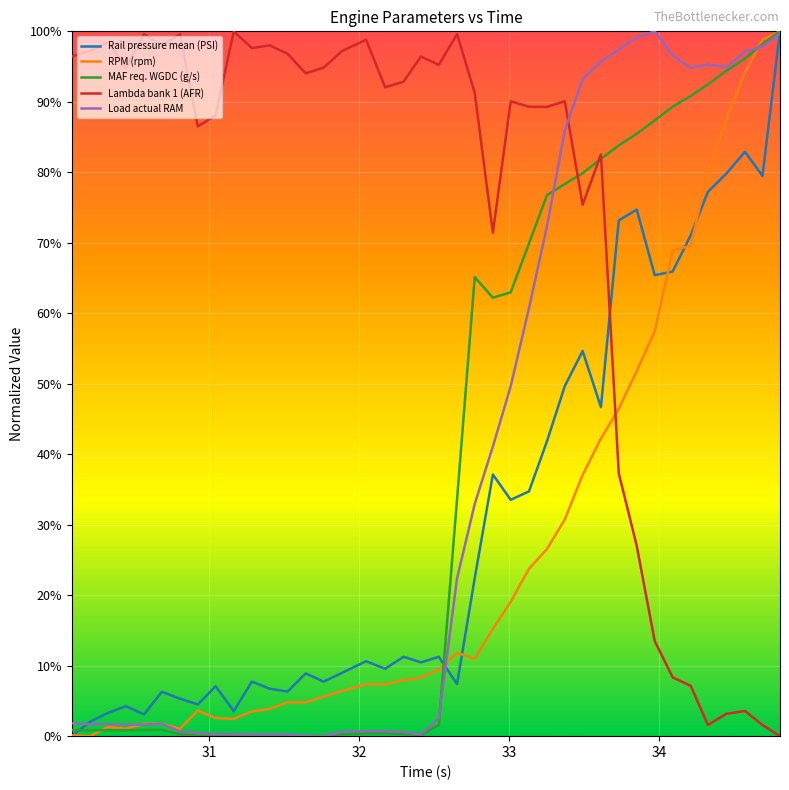

Which series has the largest total across all categories?

Lambda bank 1 (AFR)